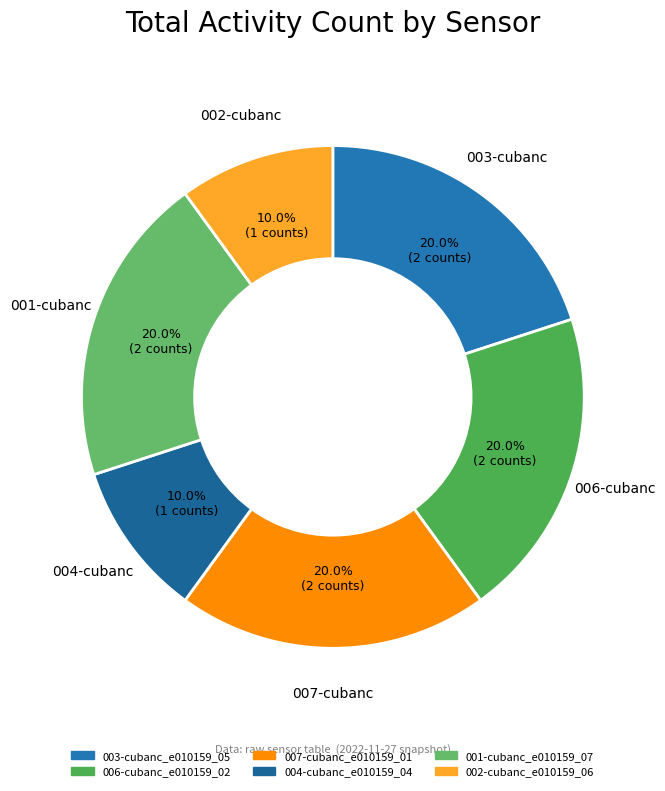

To the nearest percent, what percentage of the pie is 006-cubanc_e010159_02?

20%